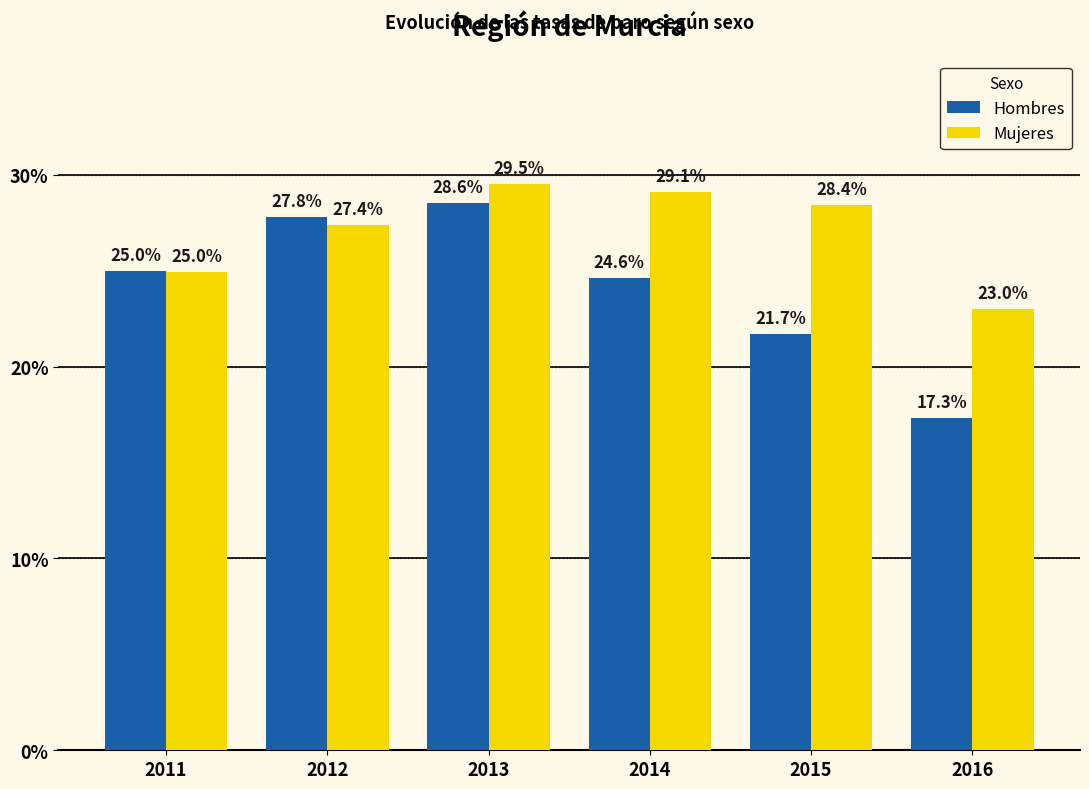

Which series has the largest range (max minus min)?

Hombres